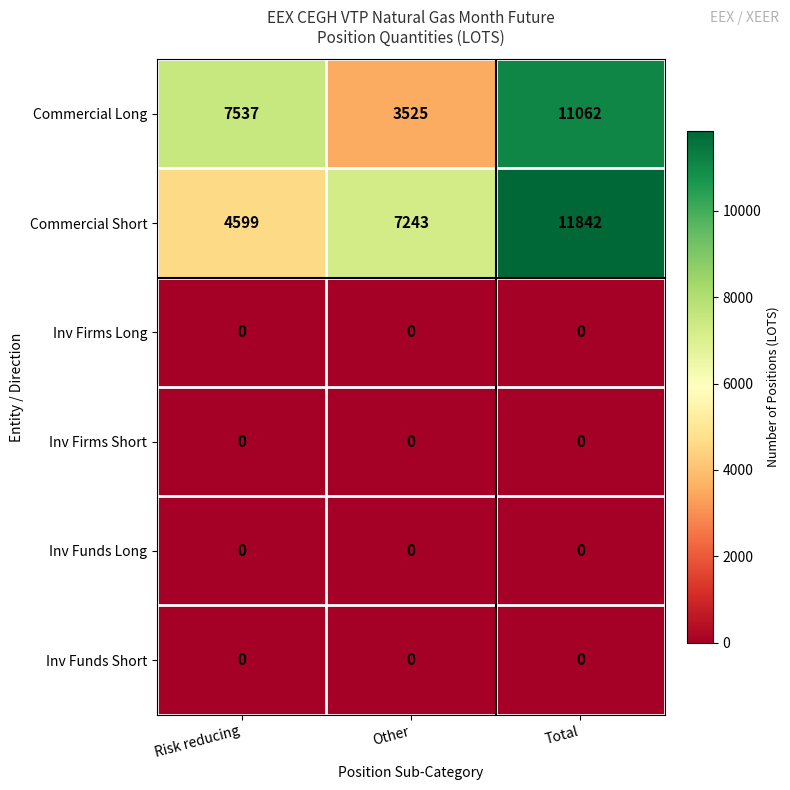

Count the number of data series in this chart.

6